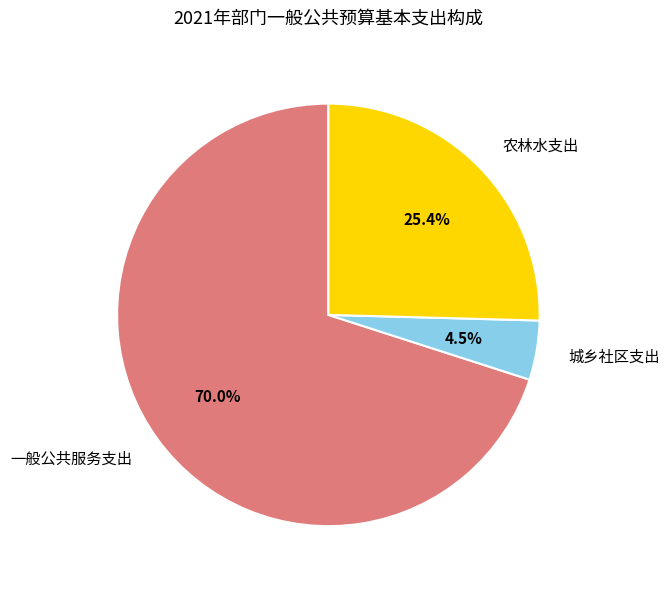

To the nearest percent, what is the difference between the 城乡社区支出 and 农林水支出 slice percentages?

21%